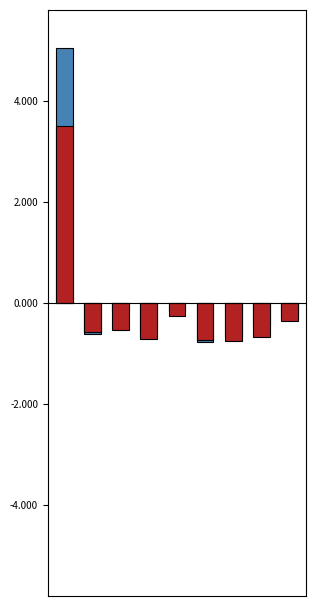

Is it true that 4人／実数（円） equals -0.5 at 8?

False